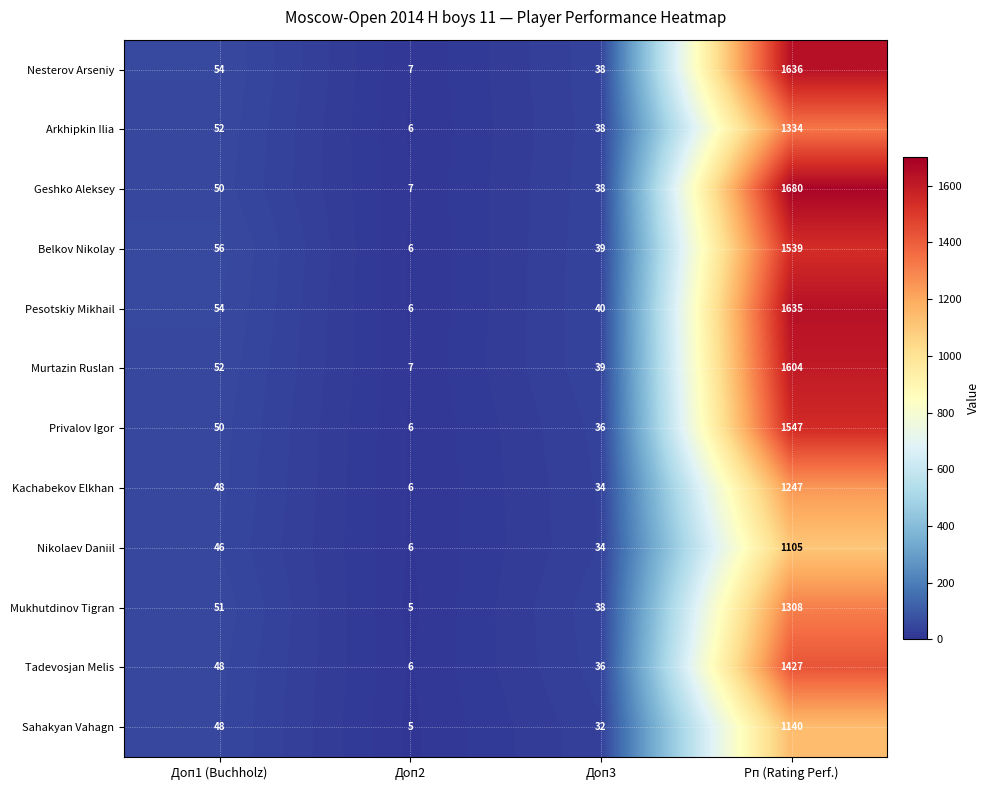

Rank the series at Рп (Rating Perf.) from lowest to highest value.

Nikolaev Daniil, Sahakyan Vahagn, Kachabekov Elkhan, Mukhutdinov Tigran, Arkhipkin Ilia, Tadevosjan Melis, Belkov Nikolay, Privalov Igor, Murtazin Ruslan, Pesotskiy Mikhail, Nesterov Arseniy, Geshko Aleksey